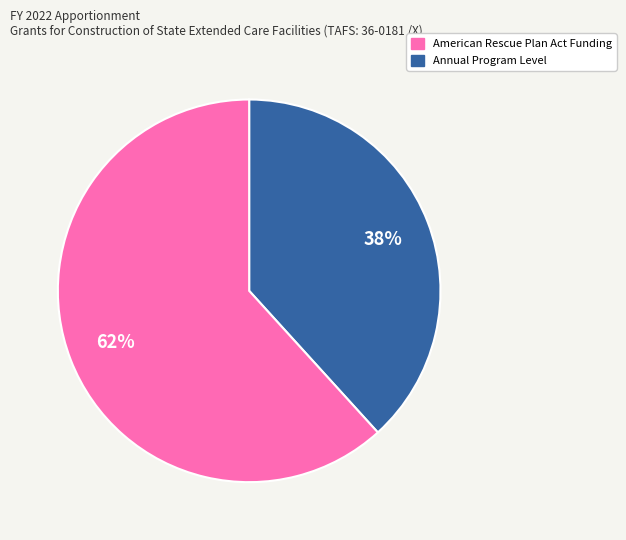

Does any single category account for the majority?

Yes